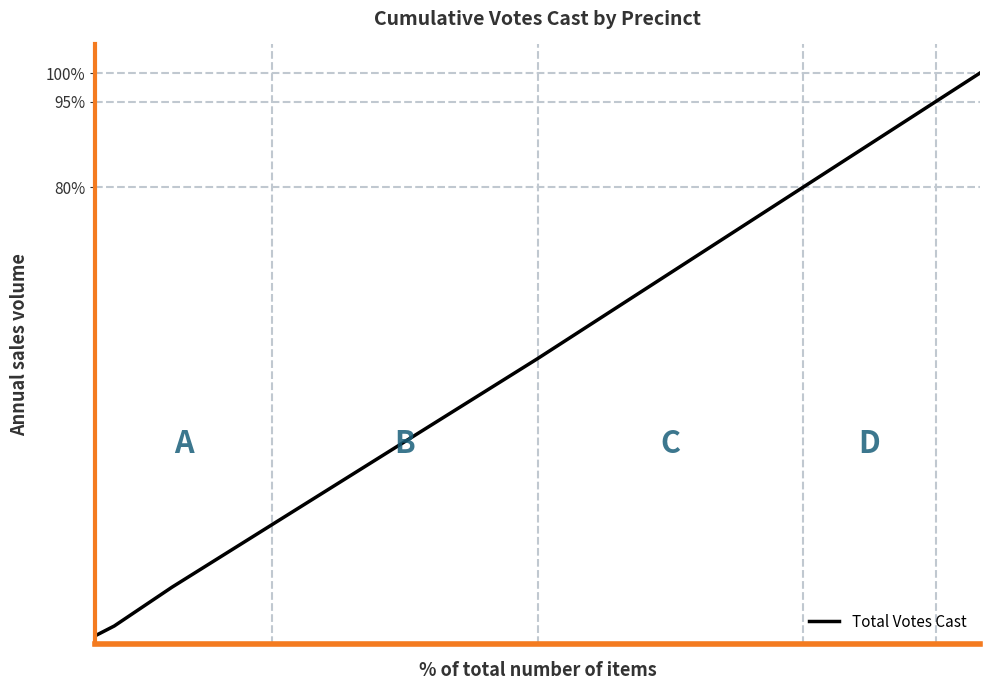

How many positive values are there?

6